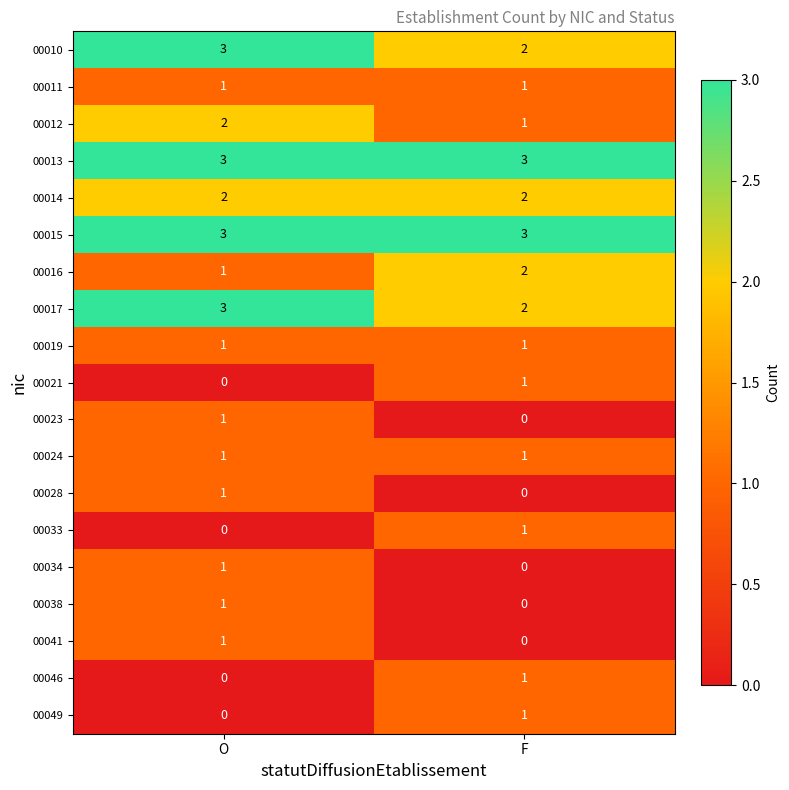

At how many categories does at least one series exceed 2?

2